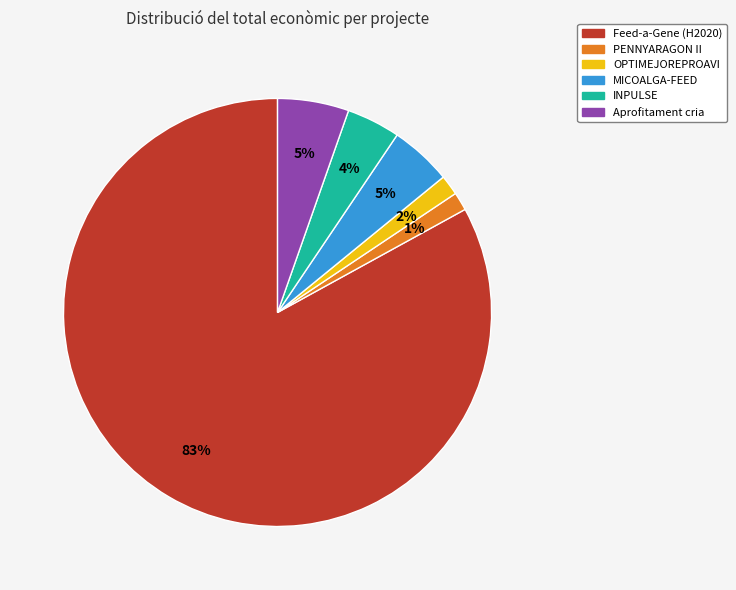

What percentage is the Feed-a-Gene (H2020) slice, to the nearest percent?

83%